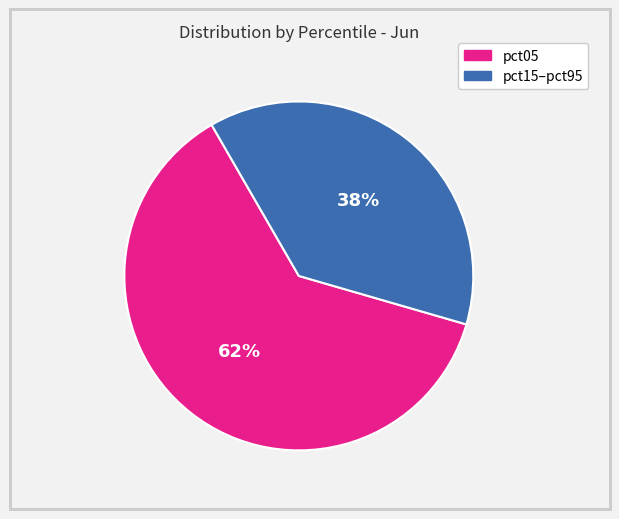

Is there a majority slice in this chart?

Yes